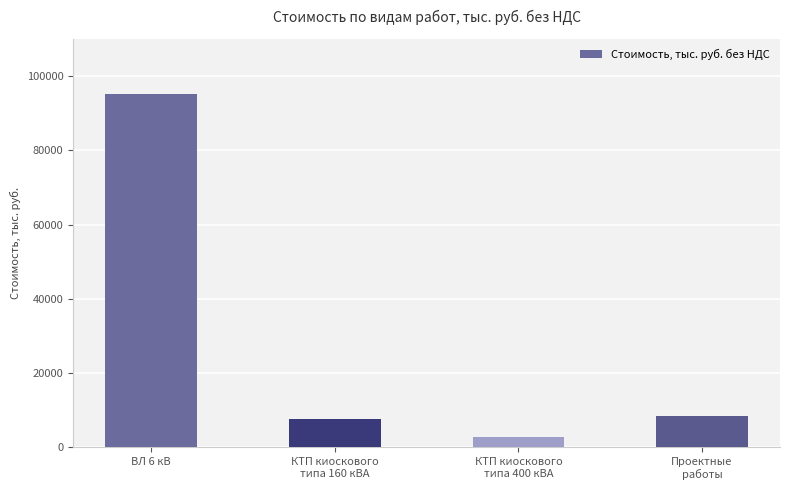

The value at ВЛ 6 кВ is 95098.6. True or false?

True